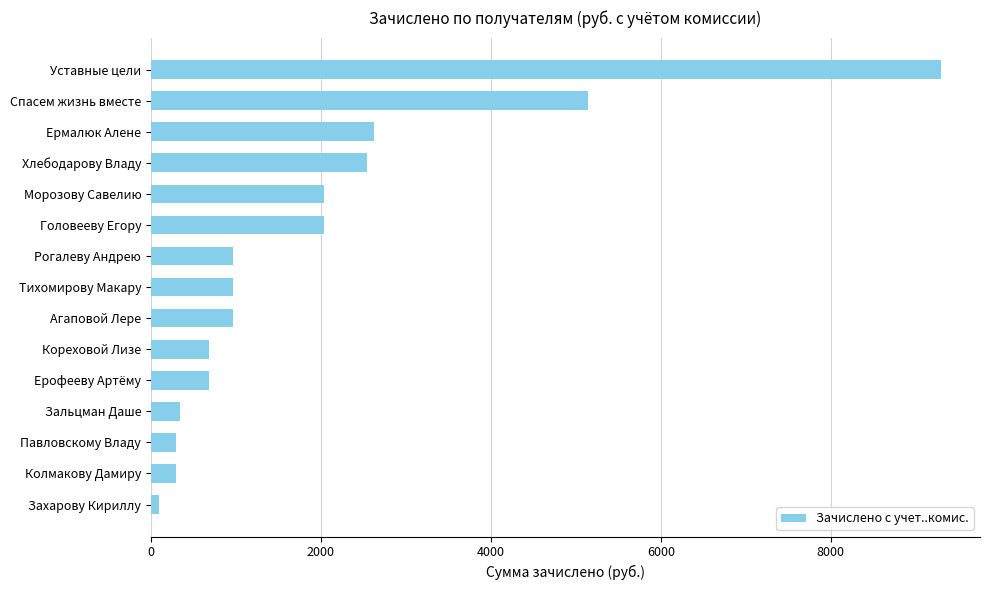

What is the average value?

1930.2